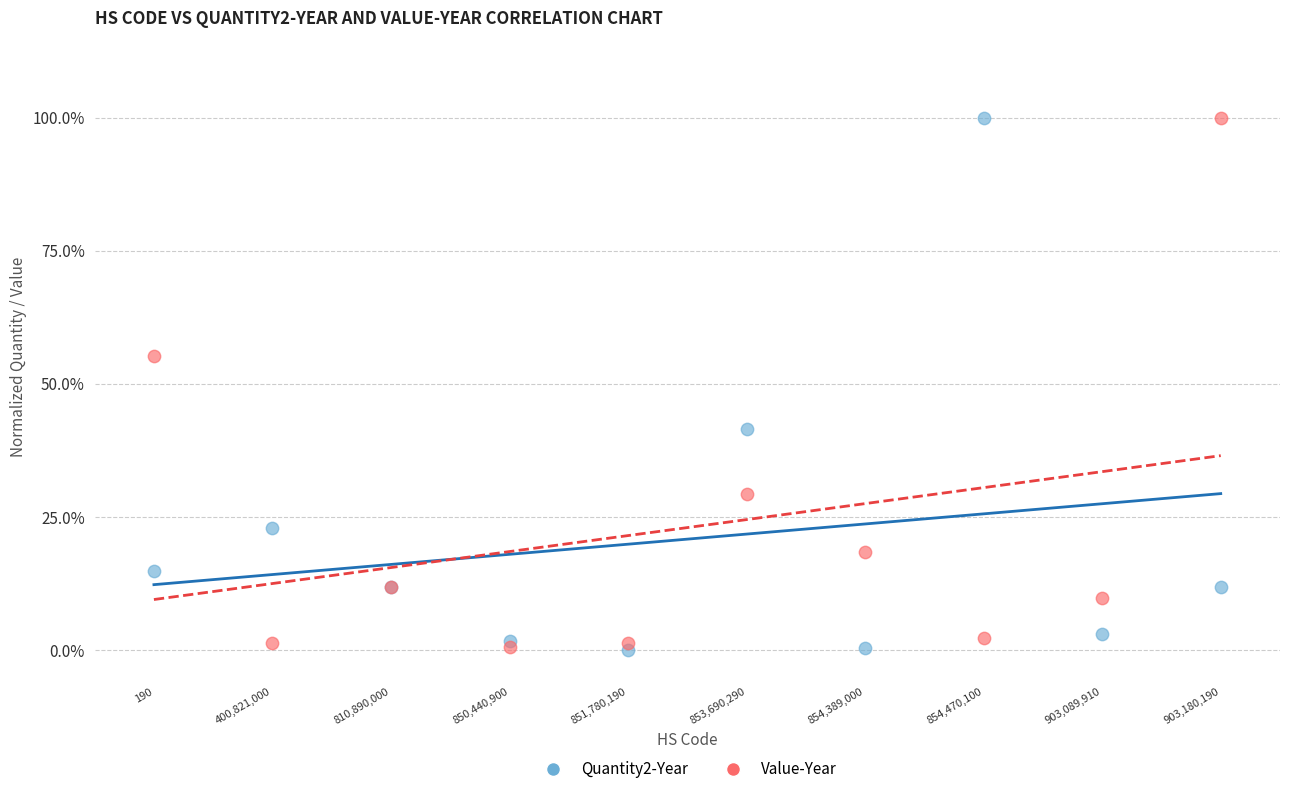

What are all the series names shown in the legend?

Quantity2-Year, Value-Year